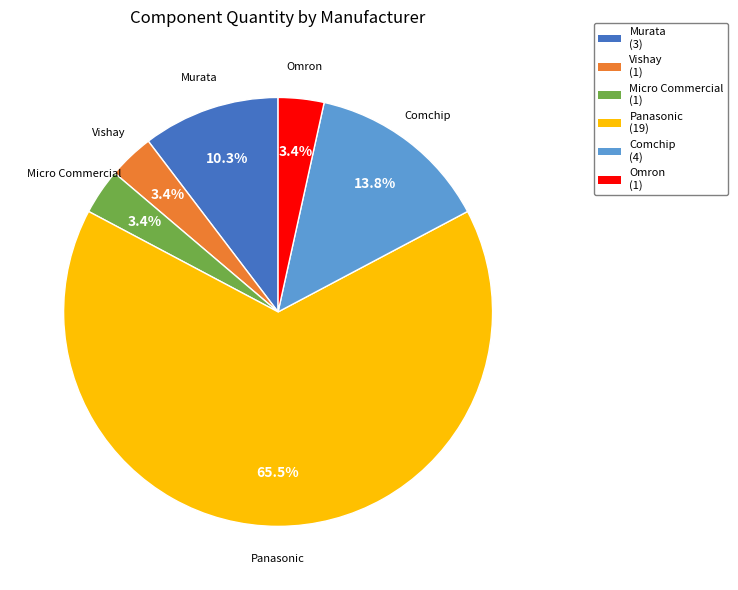

Which has a higher value, Vishay (1) or Comchip (4)?

Comchip (4)